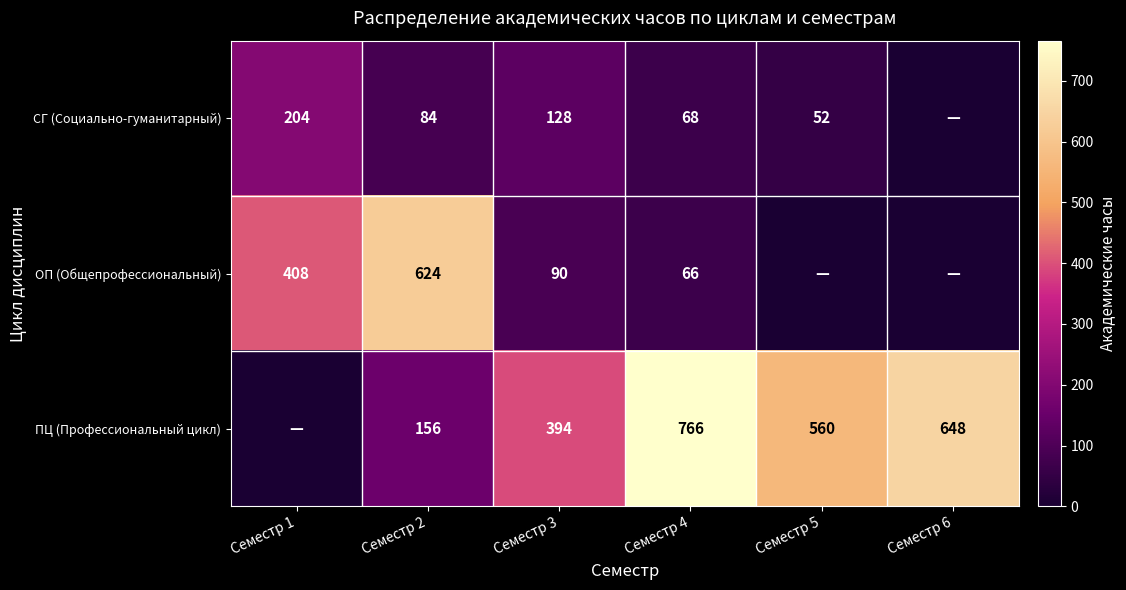

Rank the series at Семестр 2 from lowest to highest value.

СГ (Социально-гуманитарный), ПЦ (Профессиональный цикл), ОП (Общепрофессиональный)